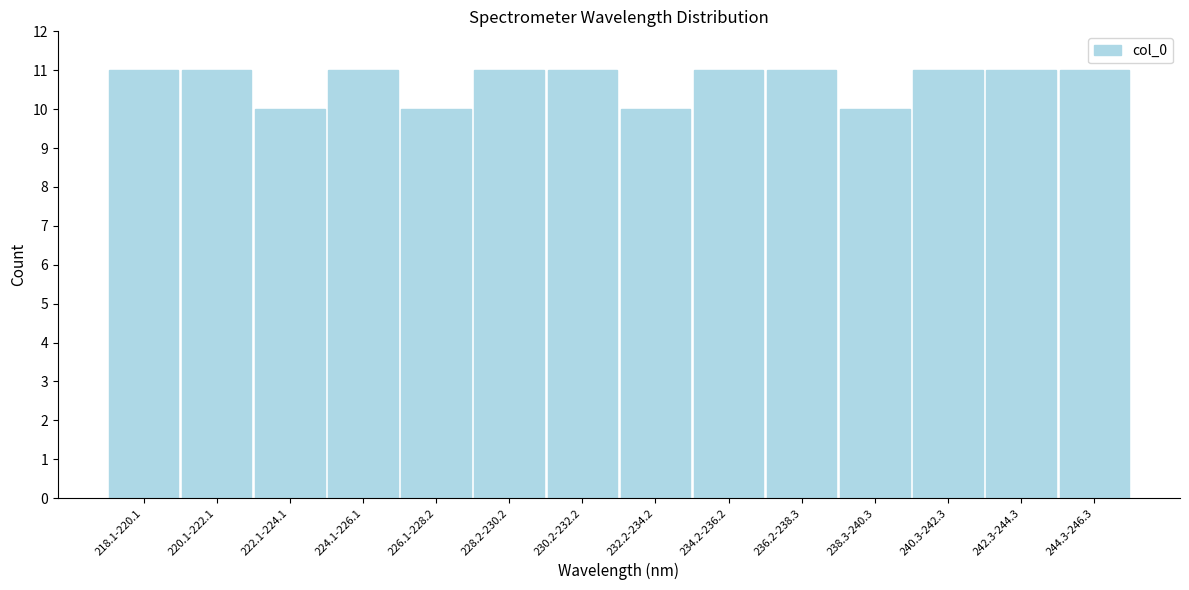

Reading right to left, extract all data points from this chart.

11	11	11	10	11	11	10	11	11	10	11	10	11	11